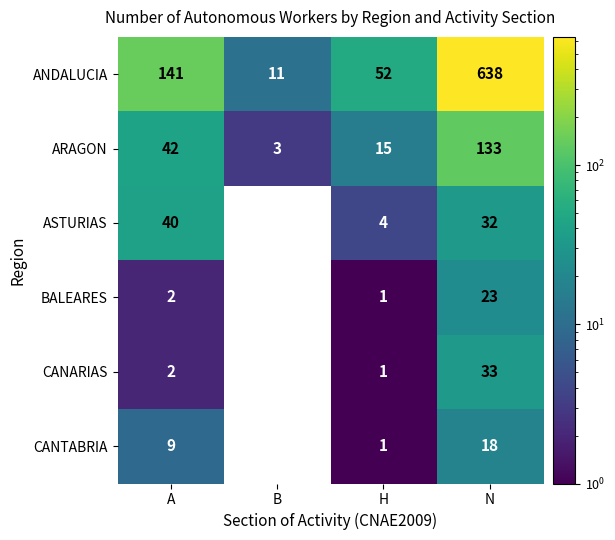

Reading right to left, extract all data points from this chart.

ANDALUCIA: 638	52	11	141
ARAGON: 133	15	3	42
ASTURIAS: 32	4	0	40
BALEARES: 23	1	0	2
CANARIAS: 33	1	0	2
CANTABRIA: 18	1	0	9